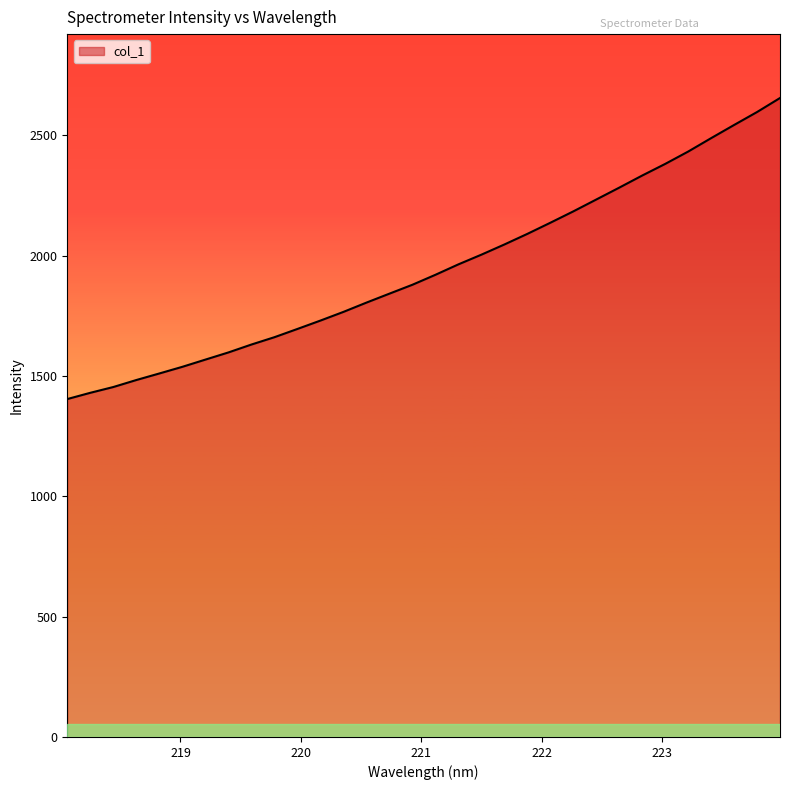

What is the minimum value shown in the chart?

1404.0